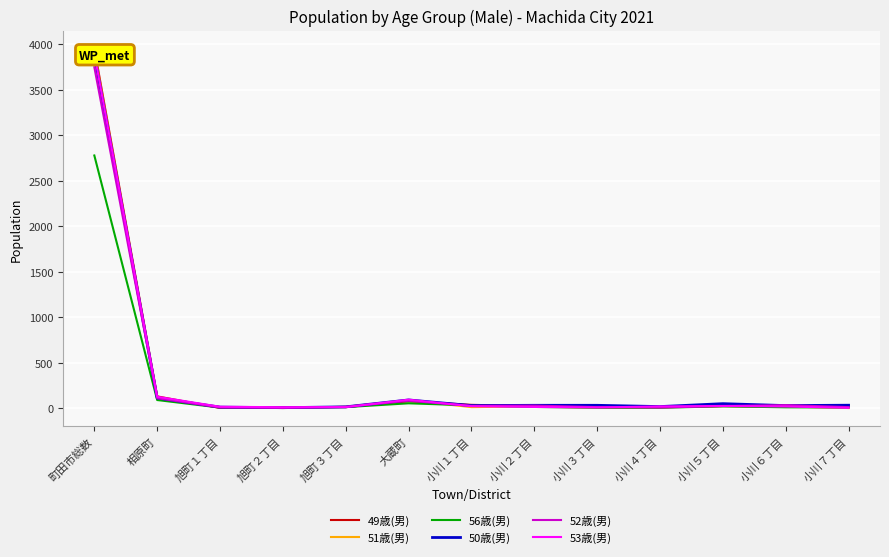

What is the total value across all series at 小川４丁目?

77